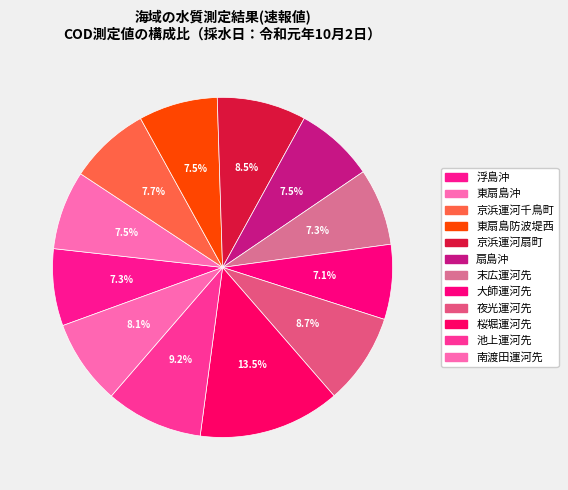

Which slice is the largest?

桜堀運河先